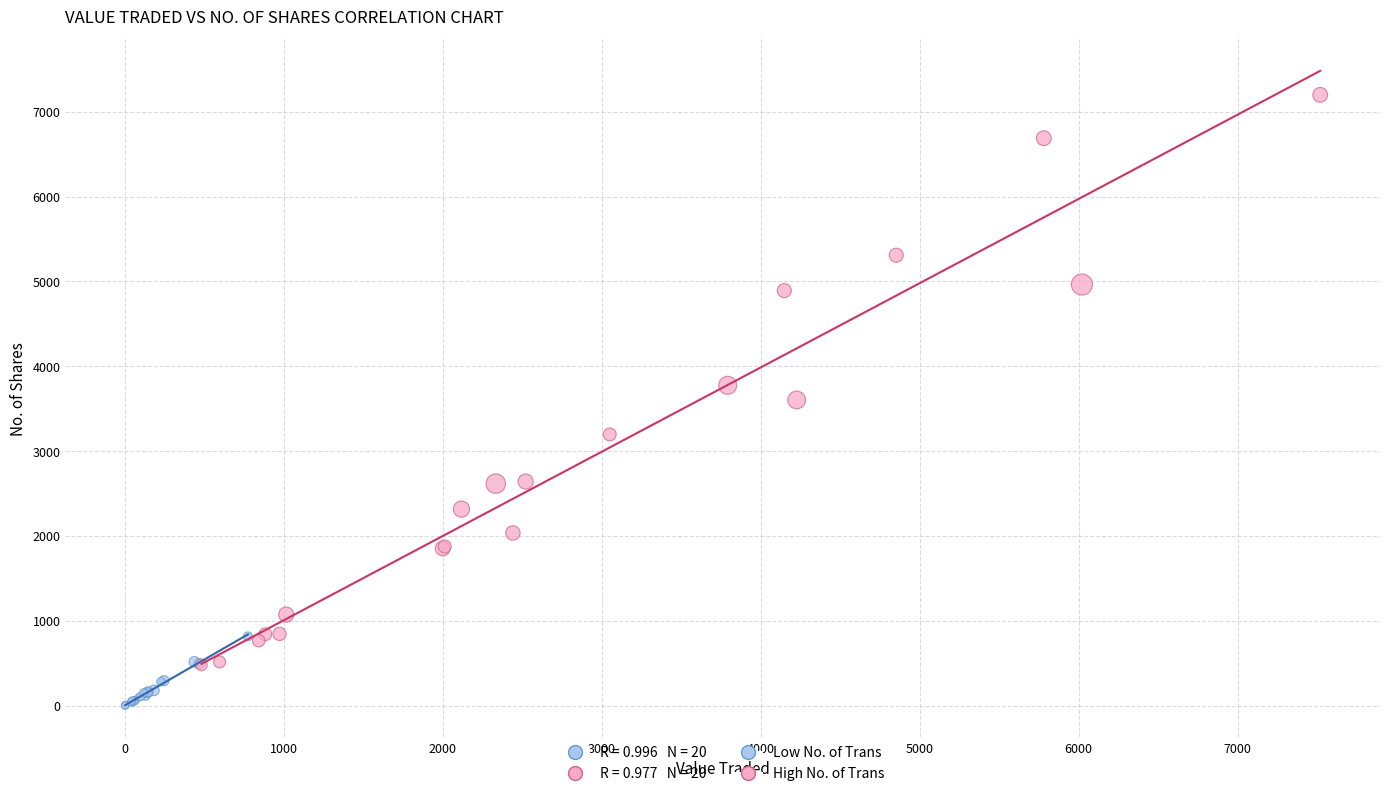

Which series contains the lowest Y value?

Low No. of Trans